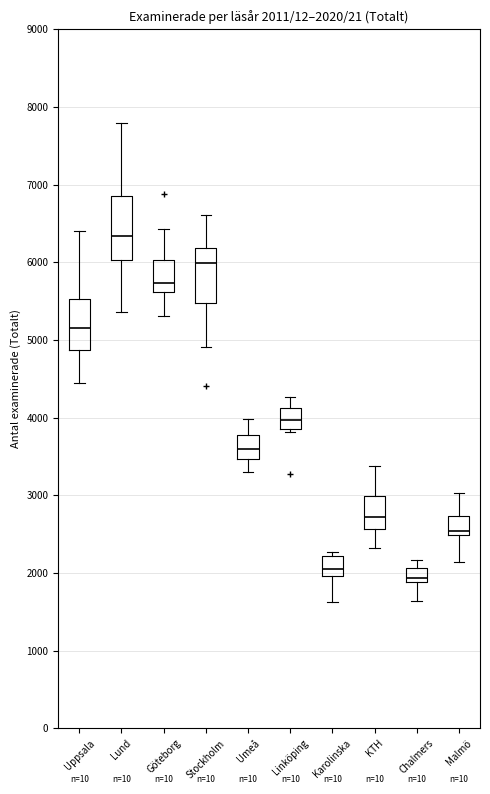

Which box is the tallest, from its lower edge to its upper edge?

Lund